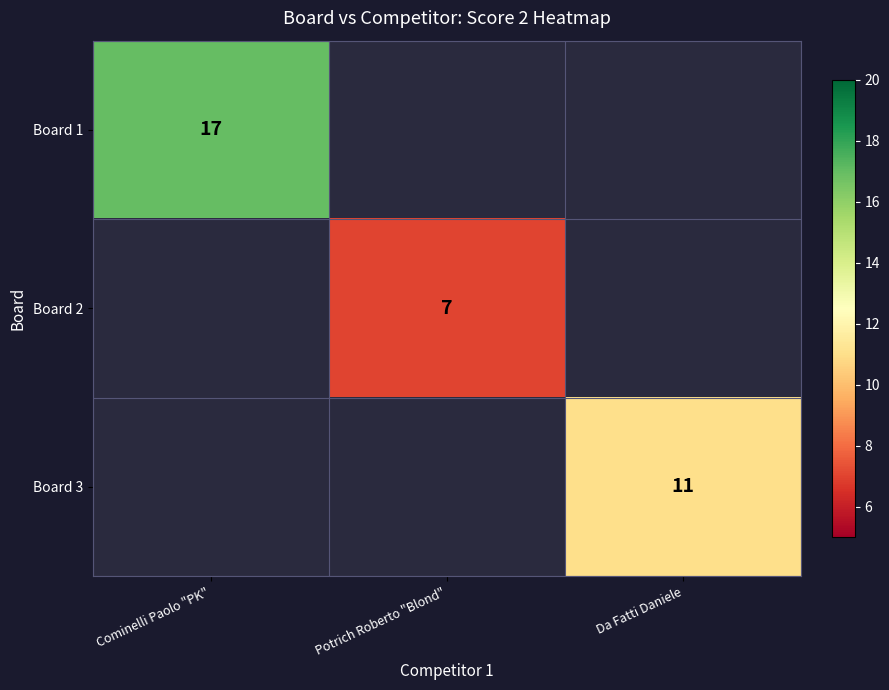

Is it true that Board 2 equals 2 at Potrich Roberto "Blond"?

False